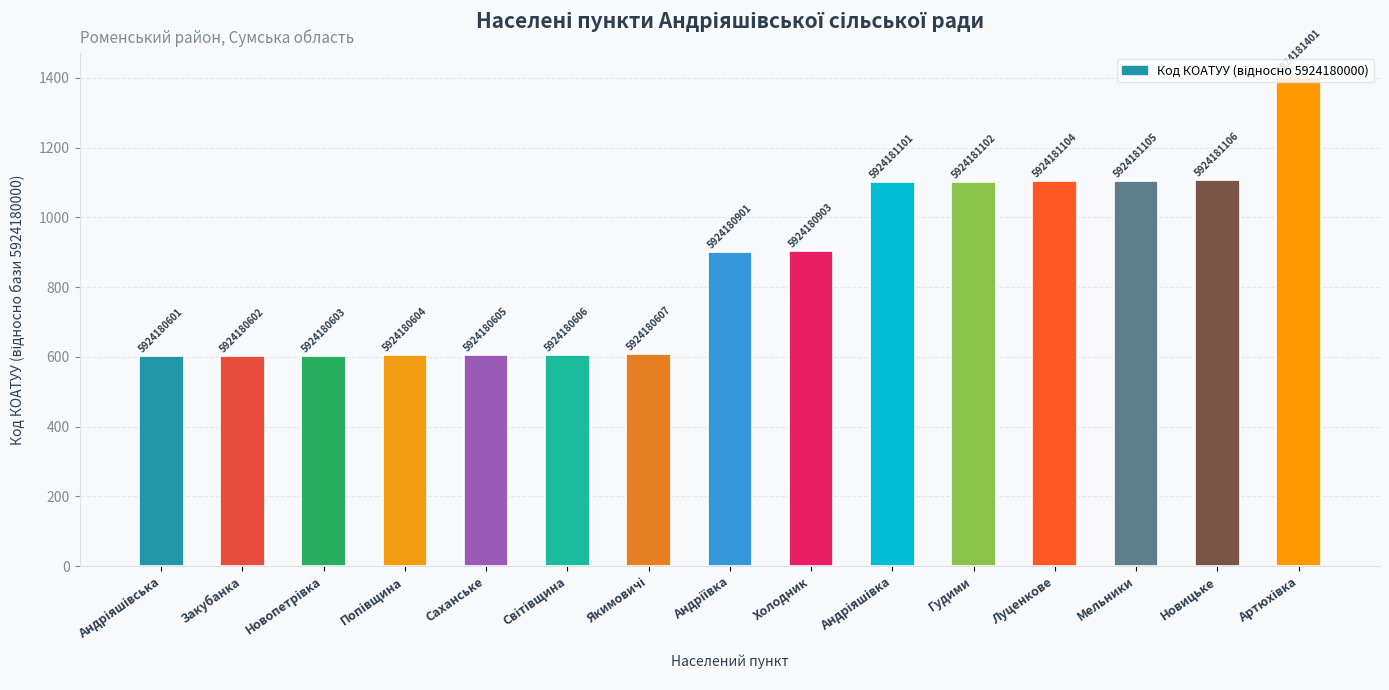

Reading left to right, list all the values displayed in this chart.

Андріяшівська=601	Закубанка=602	Новопетрівка=603	Попівщина=604	Саханське=605	Світівщина=606	Якимовичі=607	Андріївка=901	Холодник=903	Андріяшівка=1101	Гудими=1102	Луценкове=1104	Мельники=1105	Новицьке=1106	Артюхівка=1401